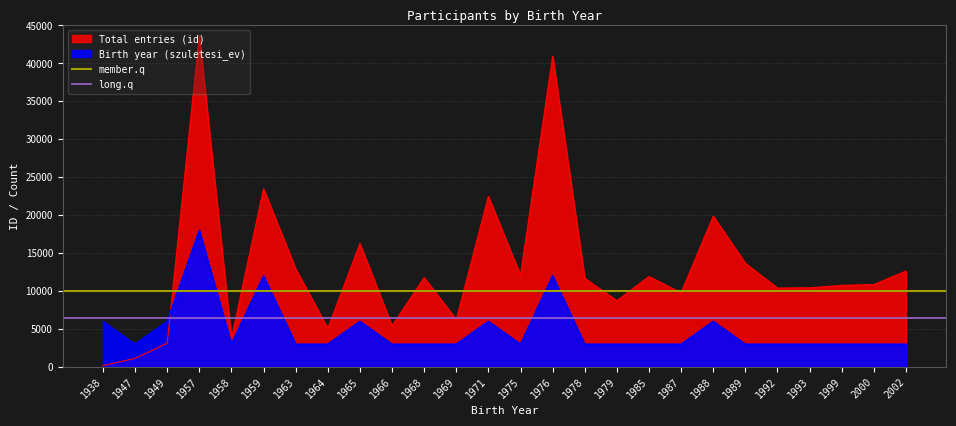

Is the value of long.q at 1947 greater than the value of member.q at 1947?

No